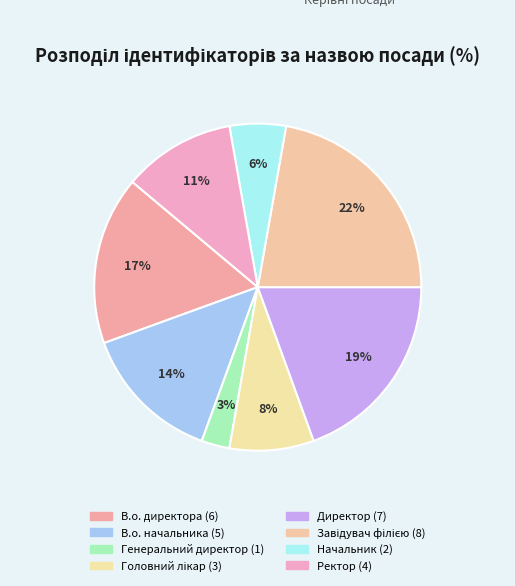

What percentage is the Ректор slice, to the nearest percent?

11%